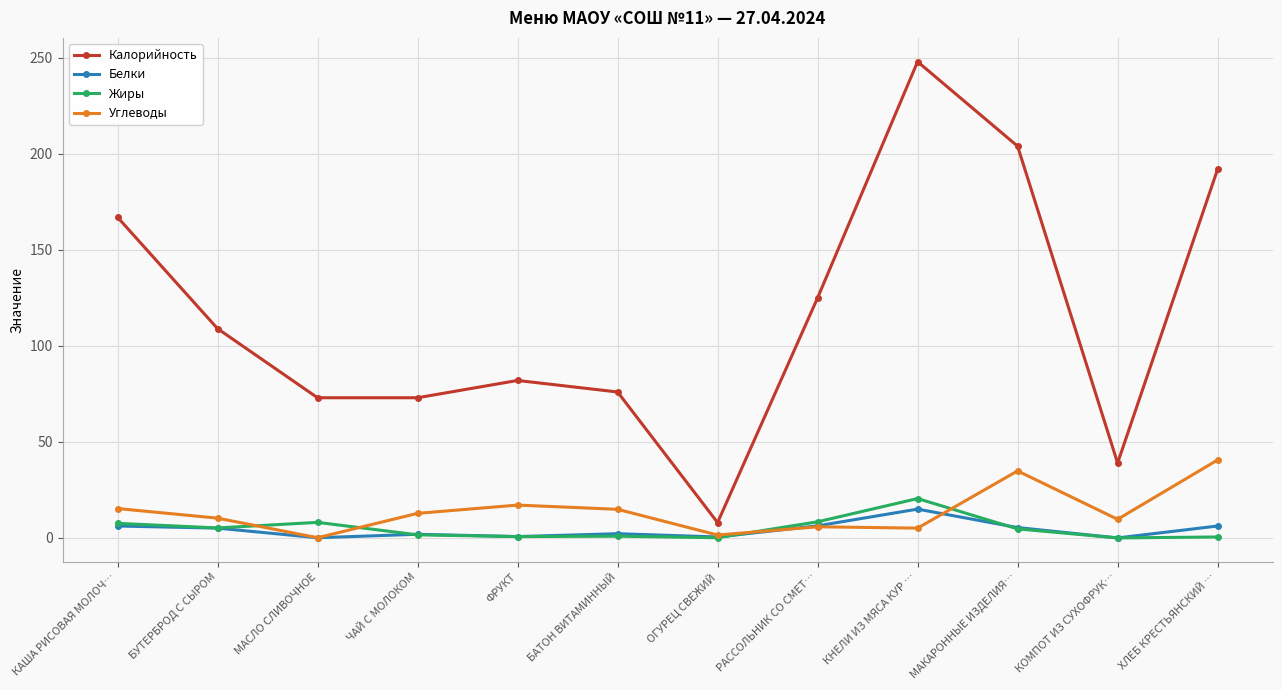

Between МАСЛО СЛИВОЧНОЕ and ОГУРЕЦ СВЕЖИЙ, which series saw the biggest shift?

Калорийность